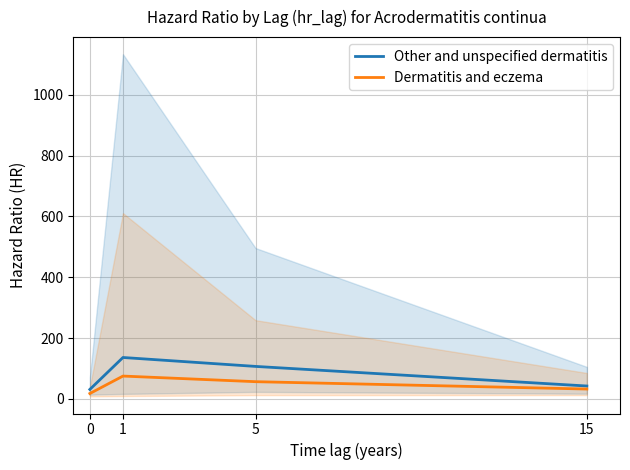

How many data points in Other and unspecified dermatitis are less than 106?

2